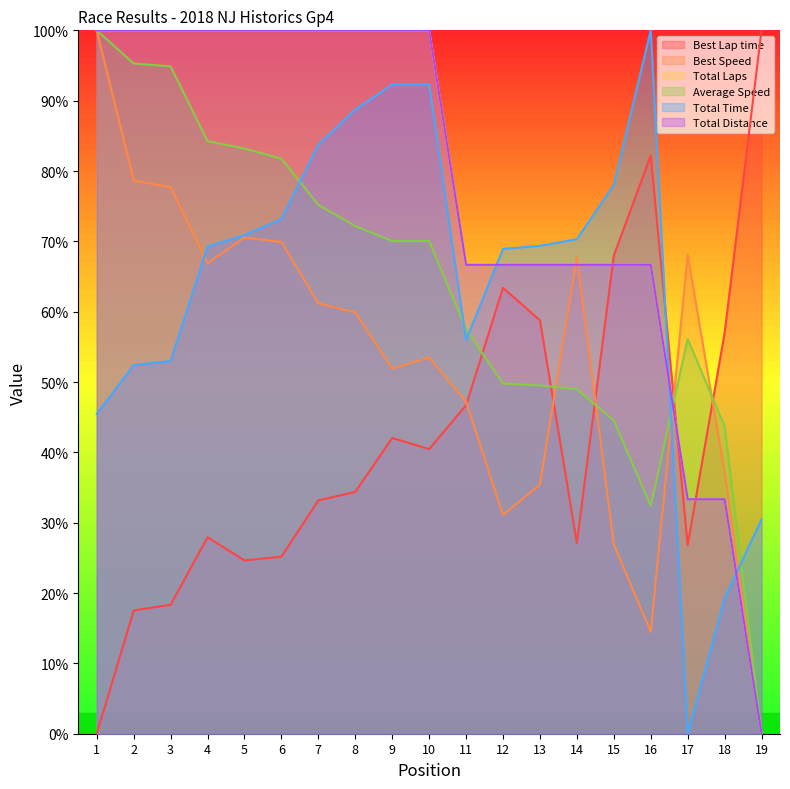

What is the difference between the Average Speed values at 1 and 12?

50.2